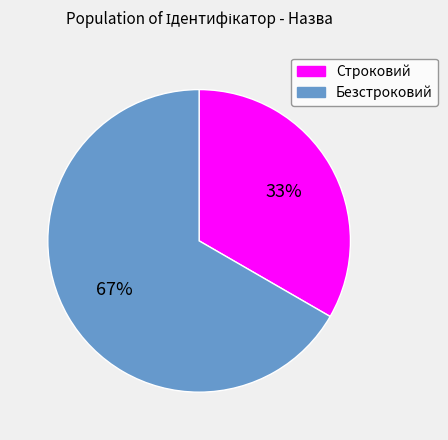

Which category has the biggest portion of the pie?

Безстроковий